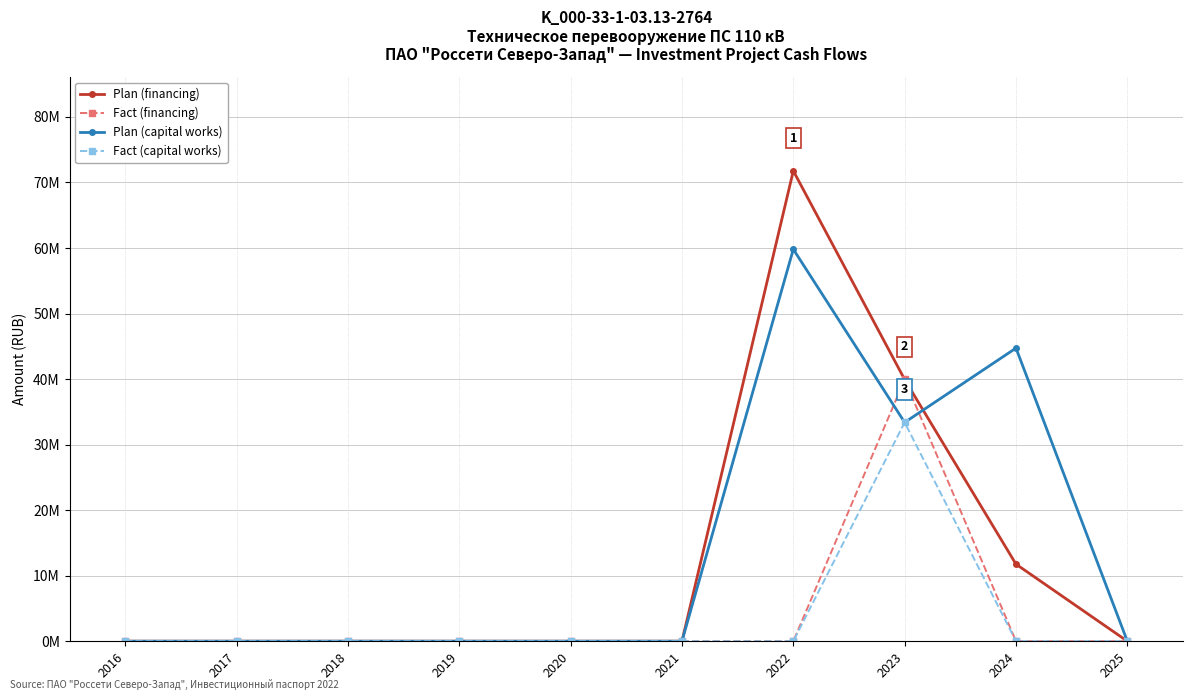

Between 2017 and 2022, which is larger?

2022